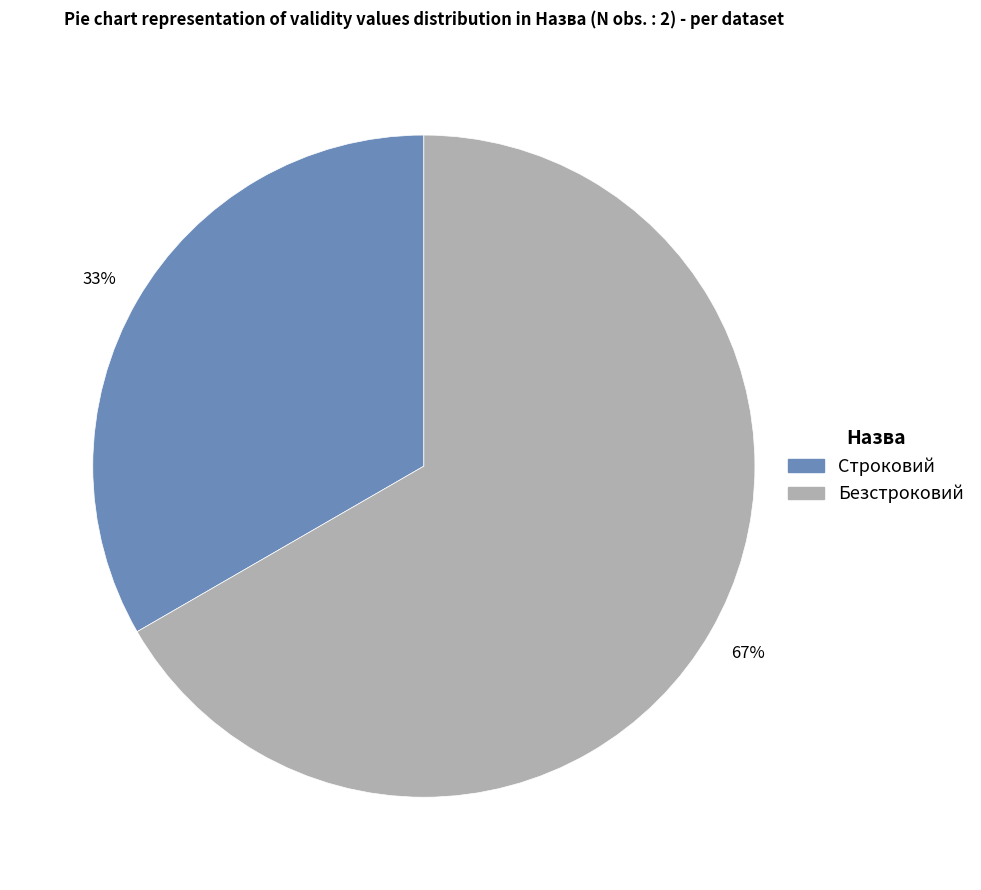

Is the sum of Строковий and Безстроковий greater than half?

Yes